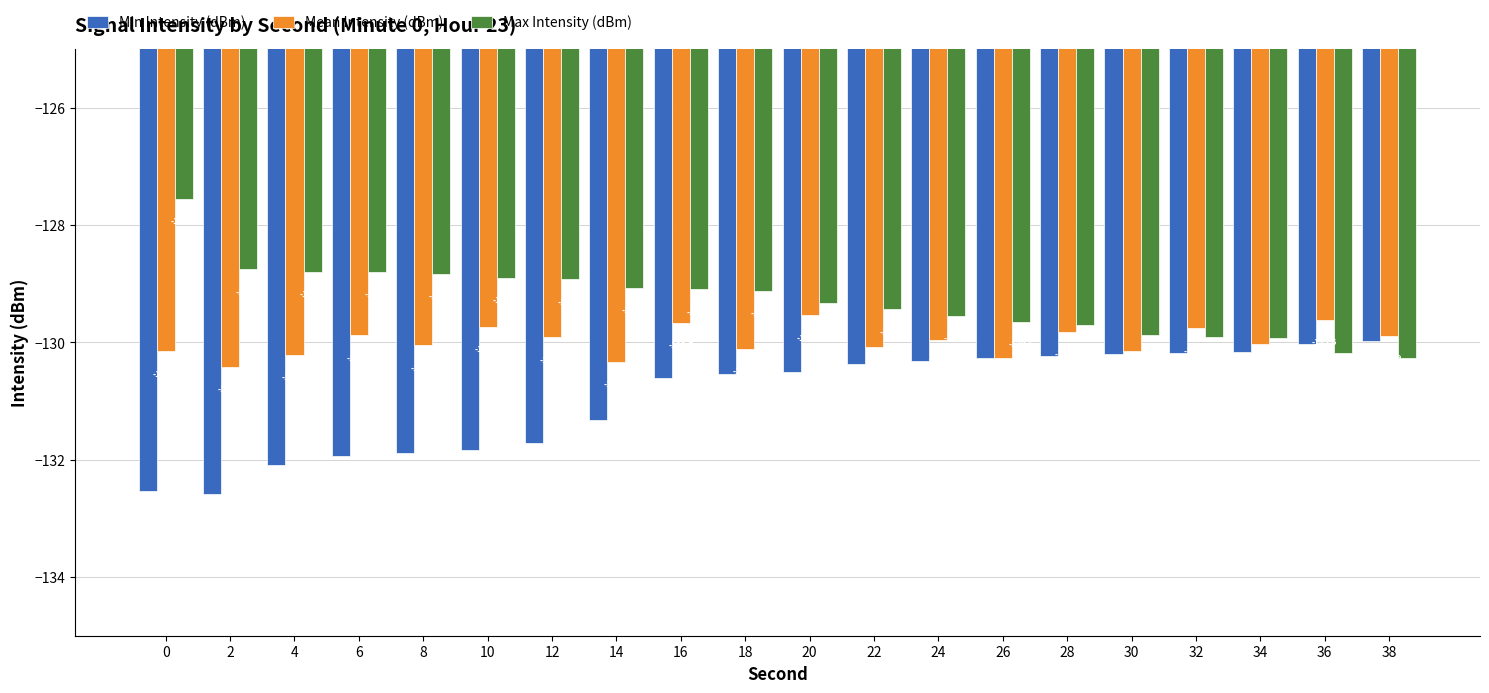

How many bars are there in each group?

3